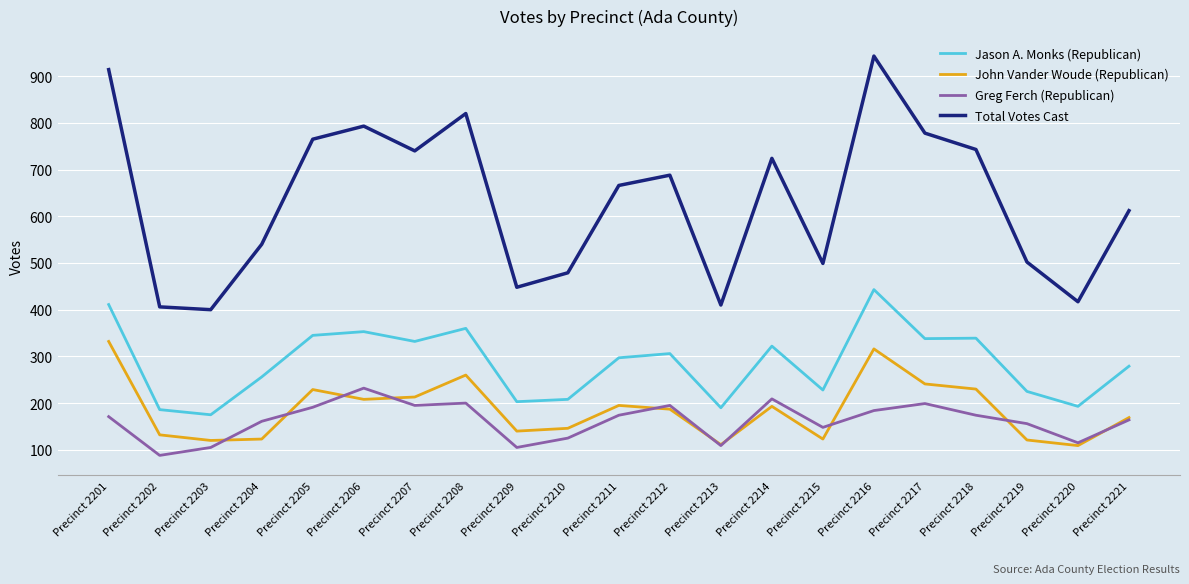

At which label does Jason A. Monks (Republican) reach its peak?

Precinct 2216